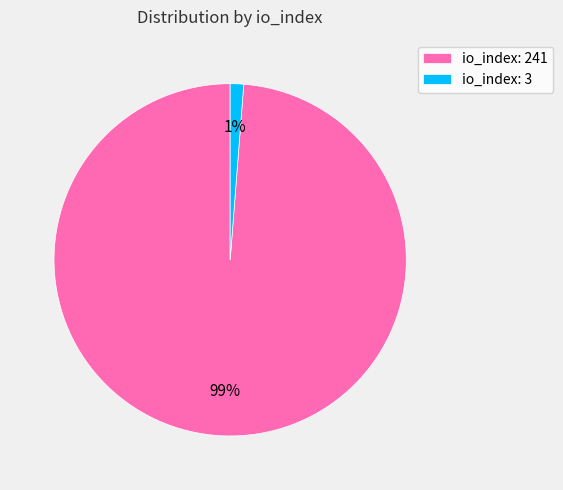

What percentage is the io_index: 241 slice, to the nearest percent?

99%